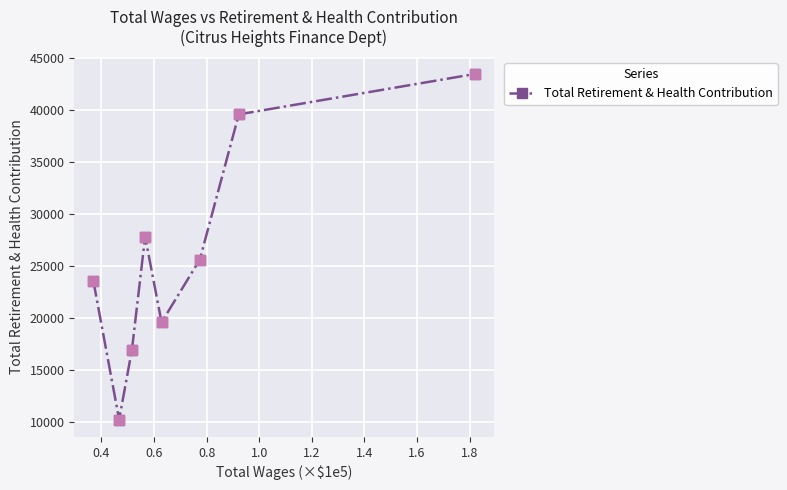

What is the average value?

25833